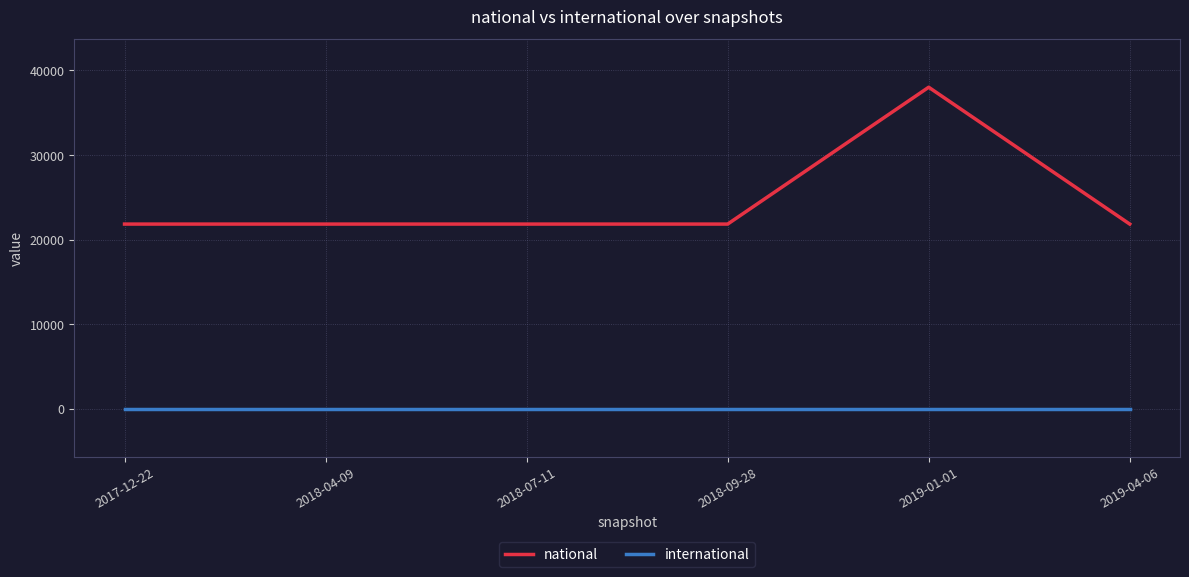

Rank the series by their maximum value, from lowest to highest.

international, national